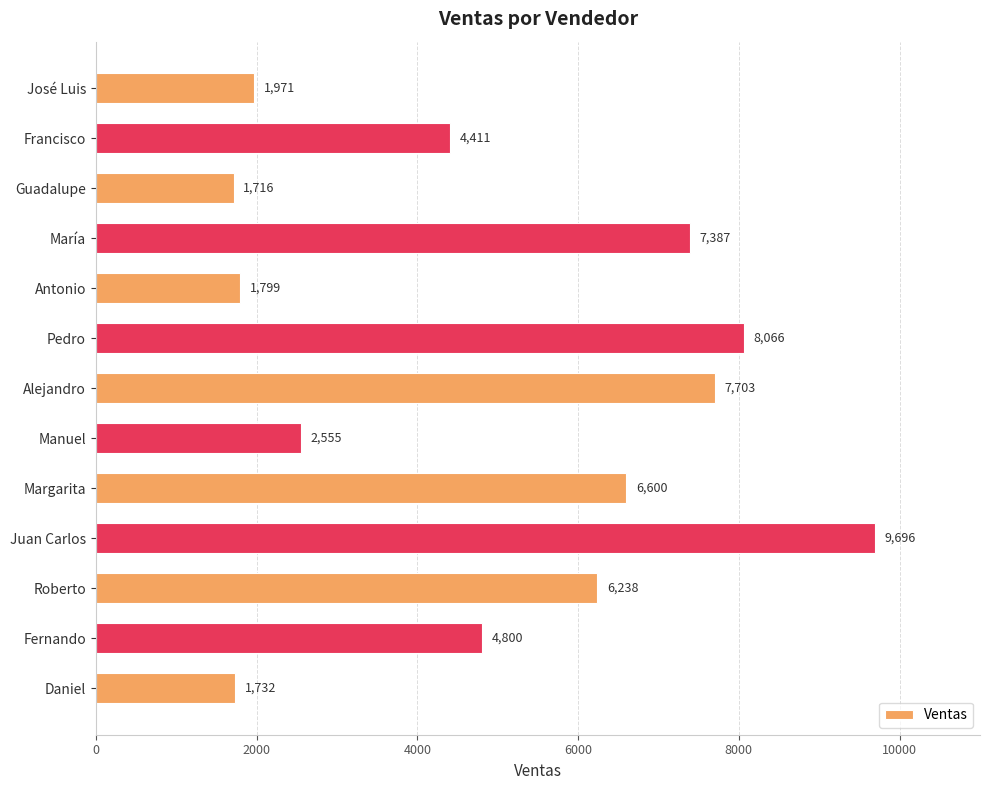

Approximately how many times larger is the value at Roberto compared to Guadalupe?

3.6